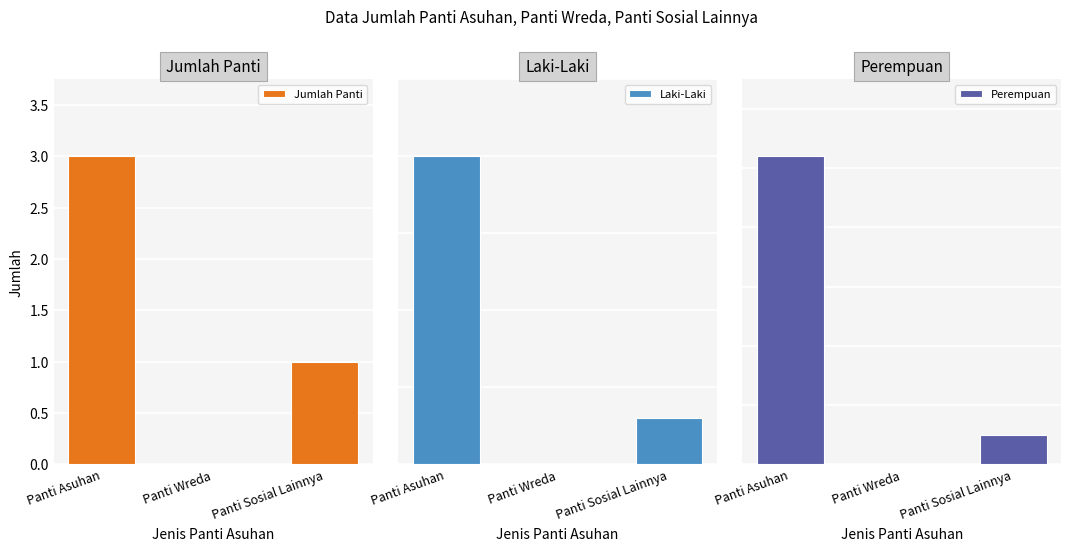

What is the sum of all Jumlah Panti values?

4